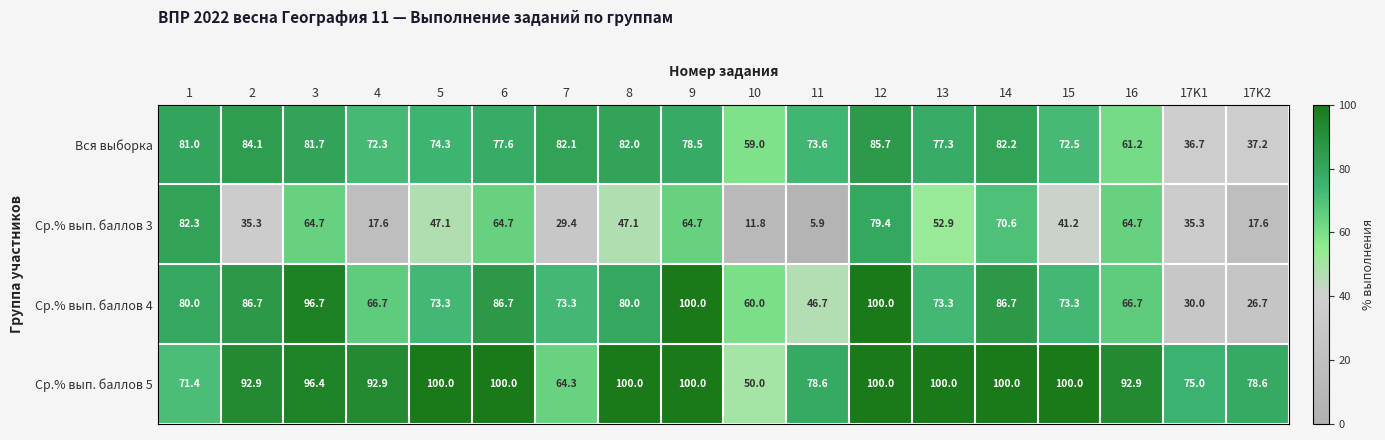

Is it true that Вся выборка equals 82.1 at 7?

True